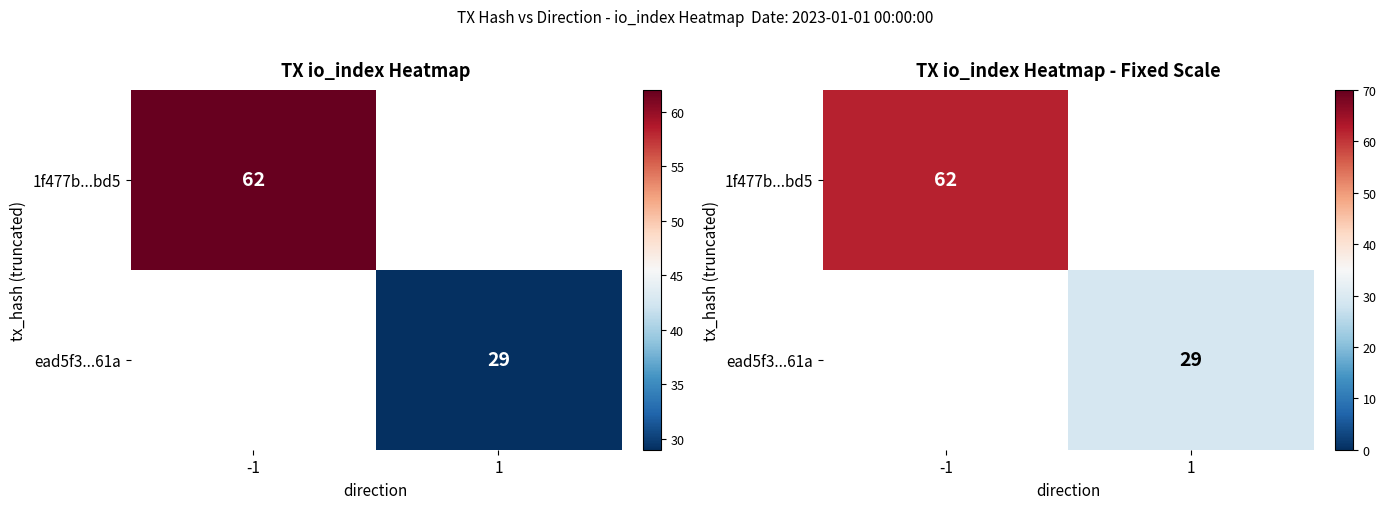

How many positive values does the 1f477b...bd5 series have?

1